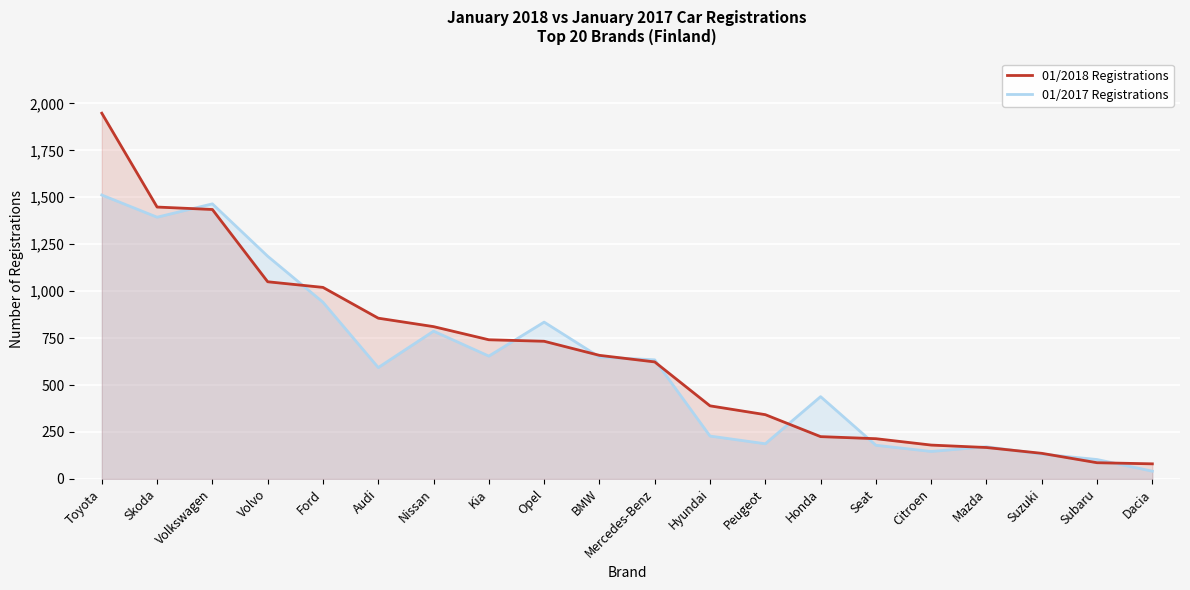

Where do 01/2017 Registrations and 01/2018 Registrations first cross each other?

Skoda and Volkswagen